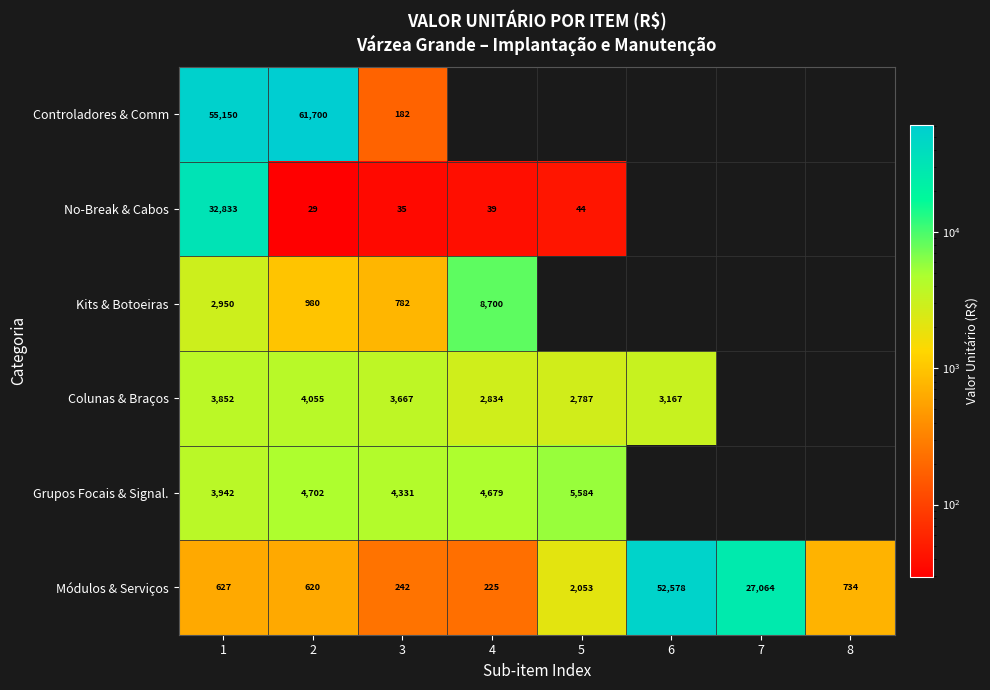

The value of Módulos & Serviços at 8 is 245. True or false?

False